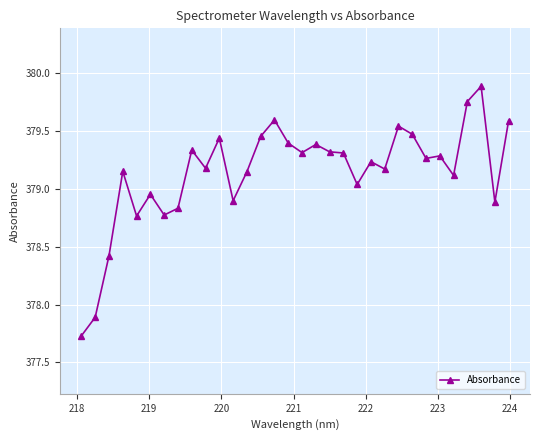

What is the difference between the maximum and minimum values?

2.2